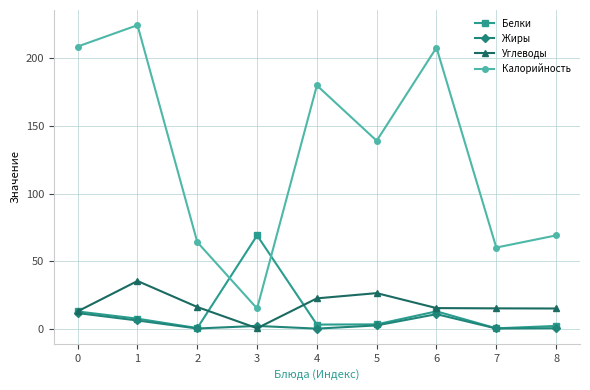

Which series has the largest range (max minus min)?

Калорийность